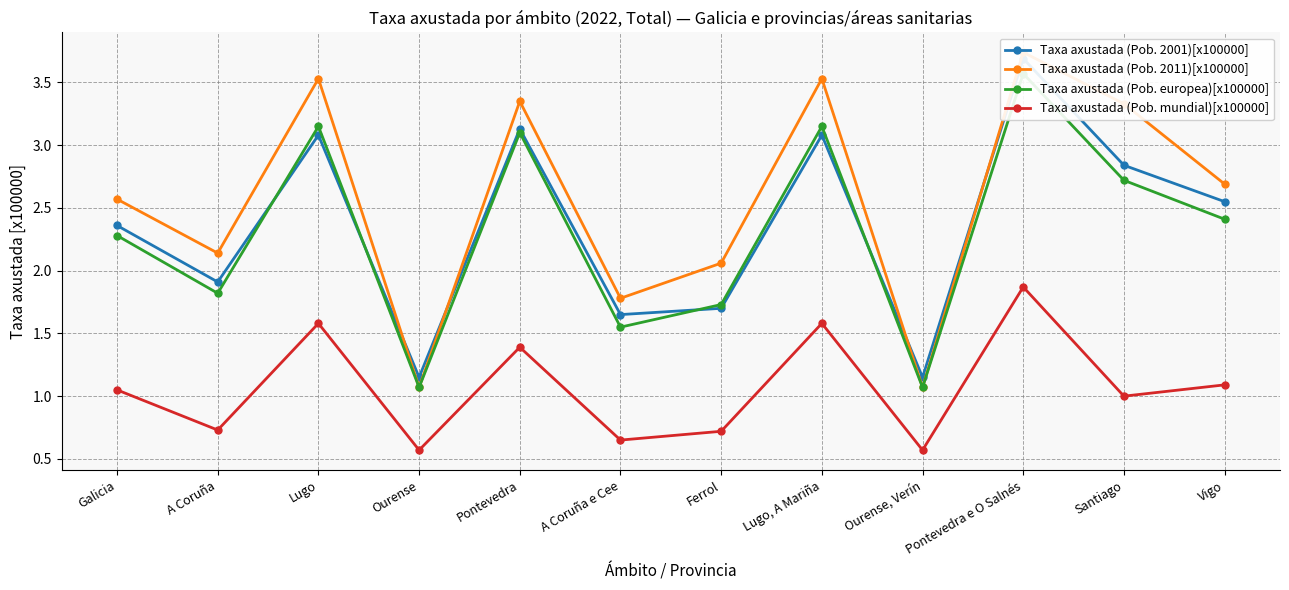

True or false: Taxa axustada (Pob. europea)[x100000] and Taxa axustada (Pob. 2011)[x100000] intersect in this chart.

False